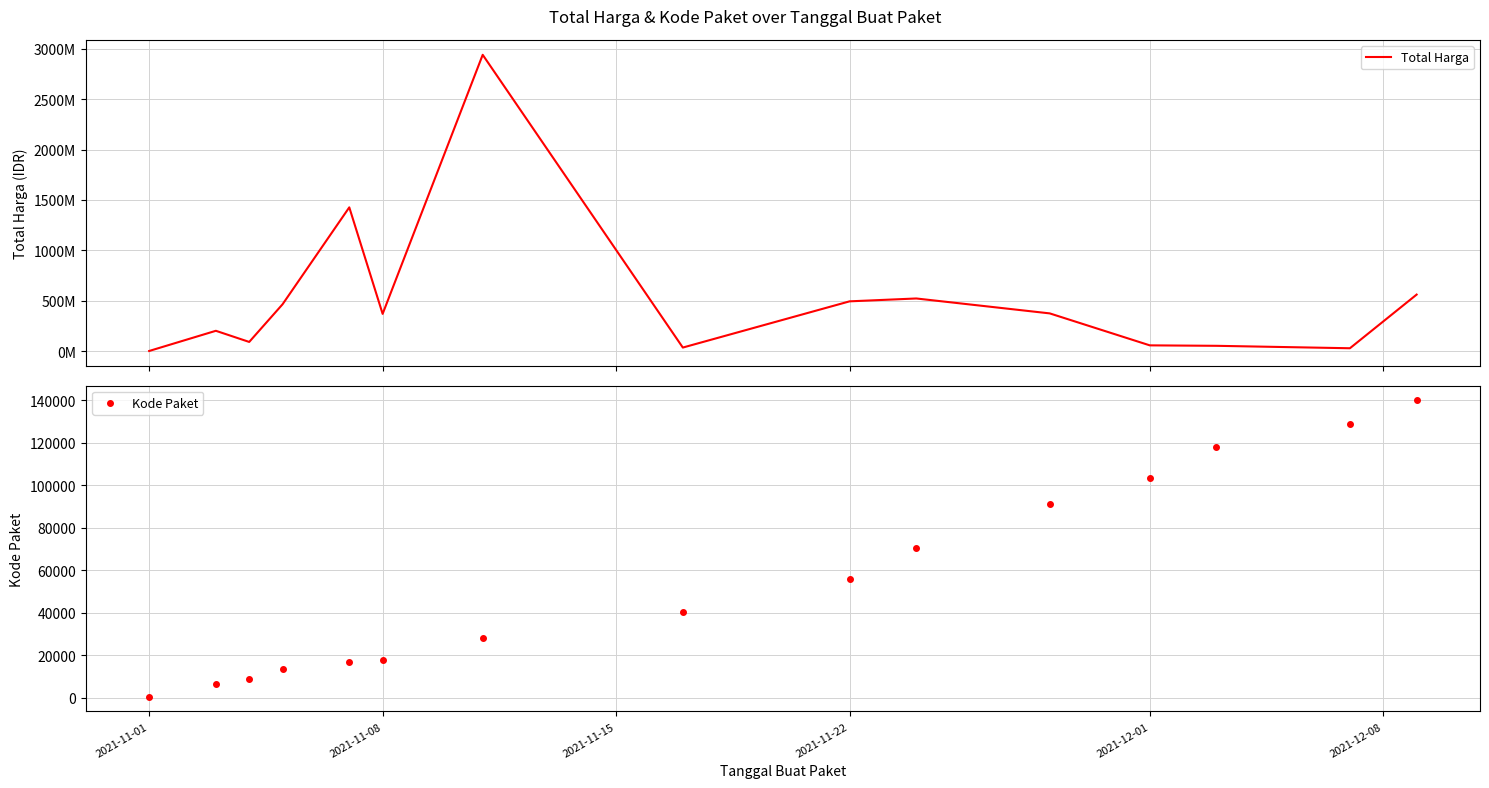

Reading left to right, transcribe all the data shown in this chart.

Total Harga: 333600	200641270	90094200	464002100	1425867900	368516000	2939953240	34292000	493000000	521459200	373404000	56152800	51601000	27412000	559971000
Kode Paket: 464	6300	8646	13652	16823	17509	28271	40112	55826	70453	91101	103541	117783	128516	139817